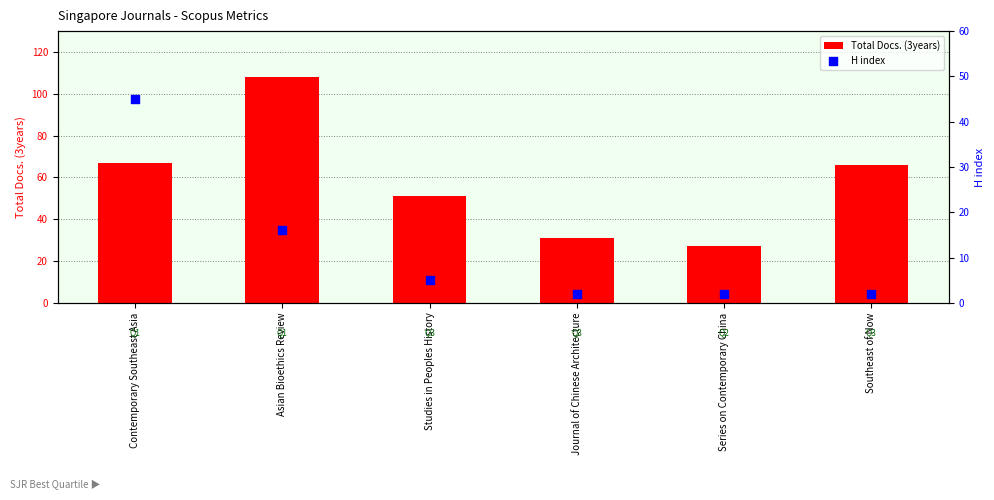

At how many categories does at least one series exceed 86?

1